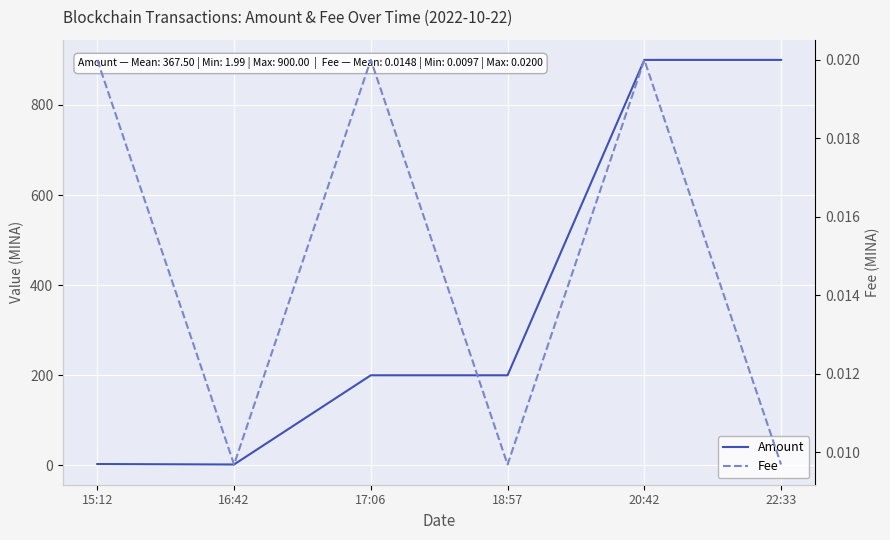

At which category does Amount reach its first local peak?

17:06